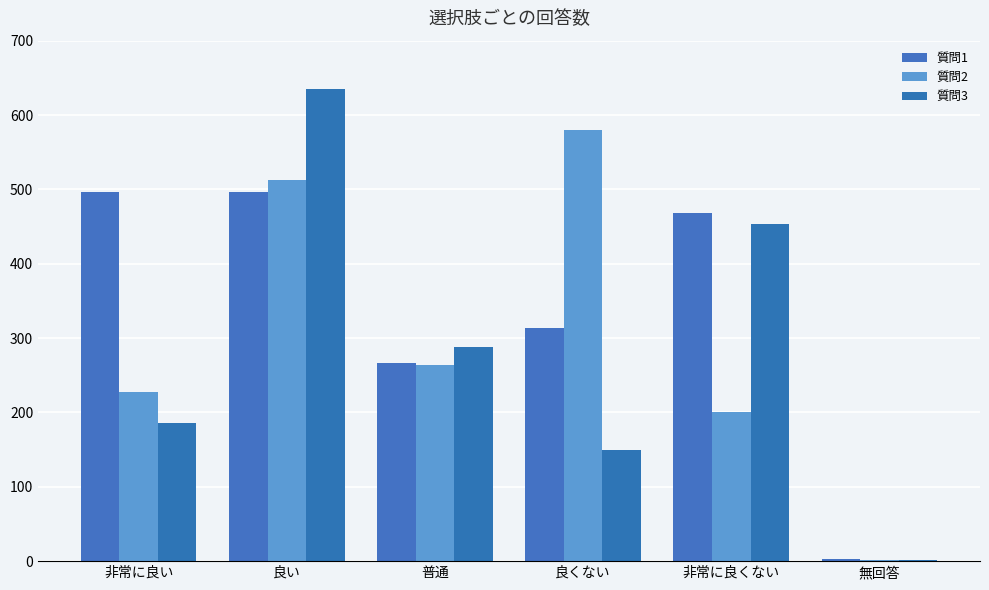

Are the bars grouped side by side (vs. stacked)?

Yes